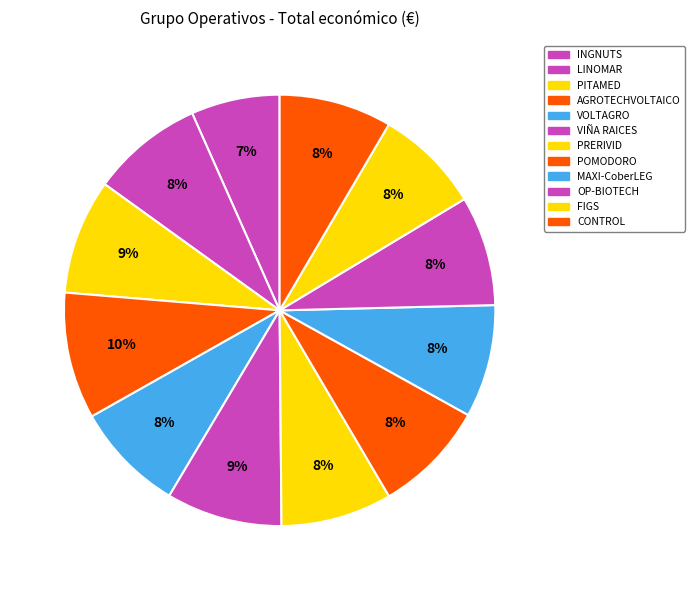

Does PITAMED represent more than half of the total?

No